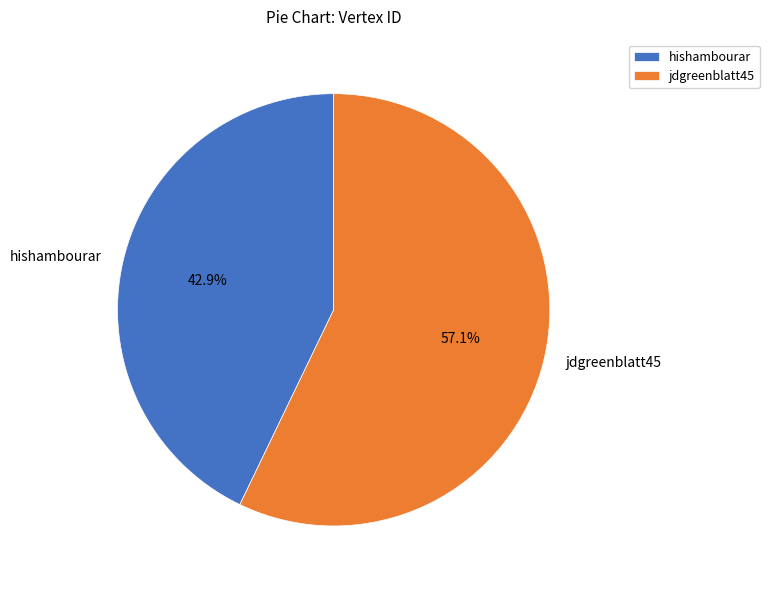

How much of the chart is everything except jdgreenblatt45?

42.9%